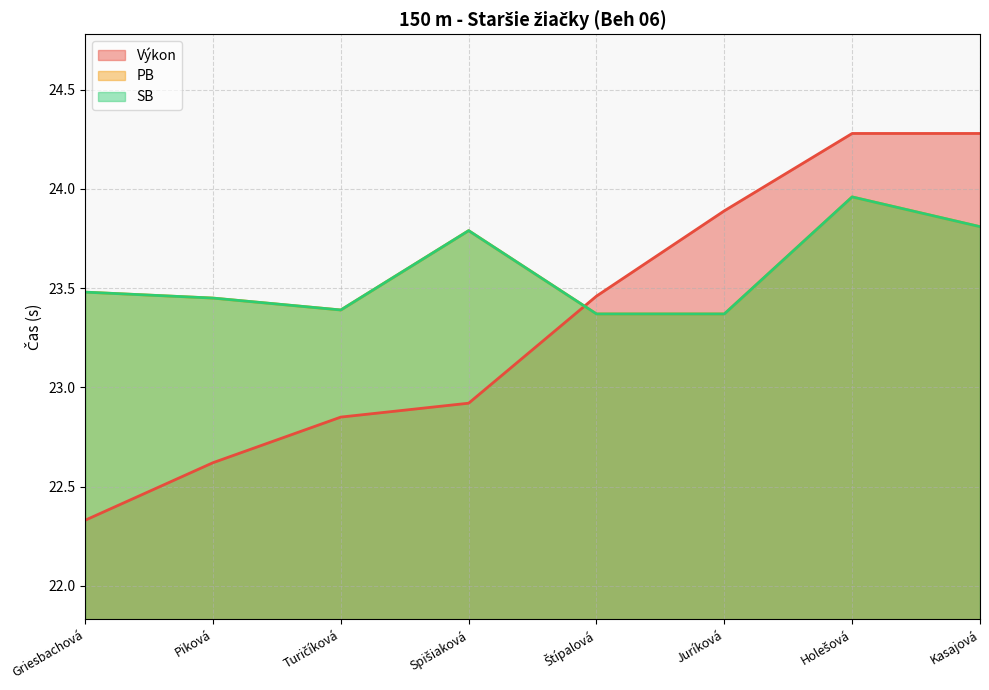

Which series has the widest spread of values?

Výkon